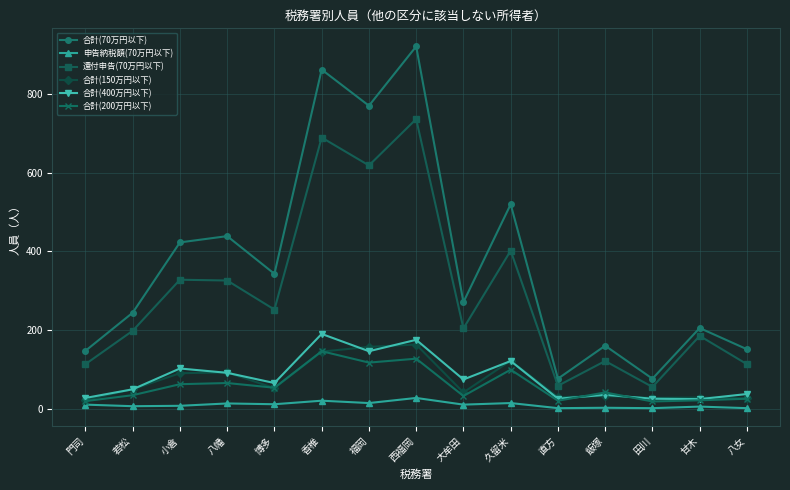

The 申告納税額(70万円以下) series shows 6 at 若松. True or false?

True